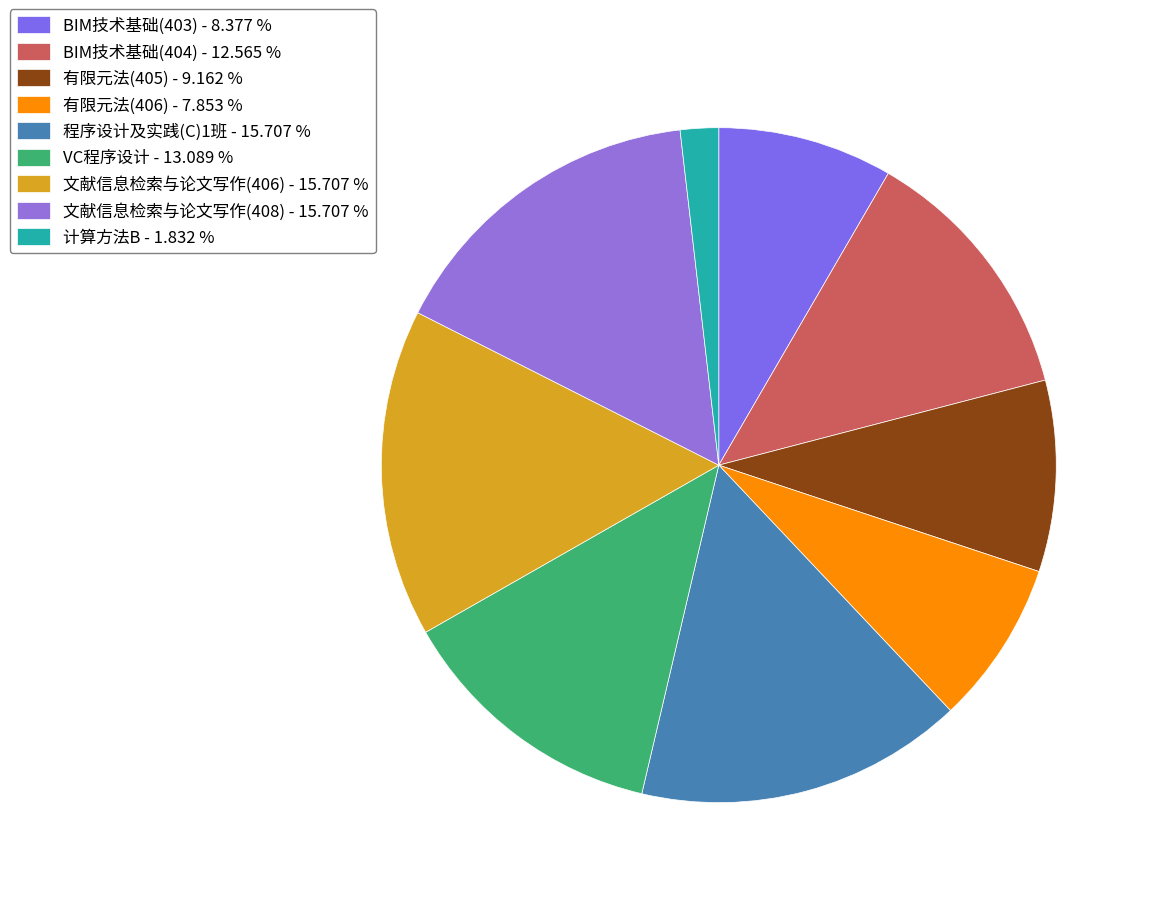

What percentage is NOT represented by 计算方法B?

98.2%